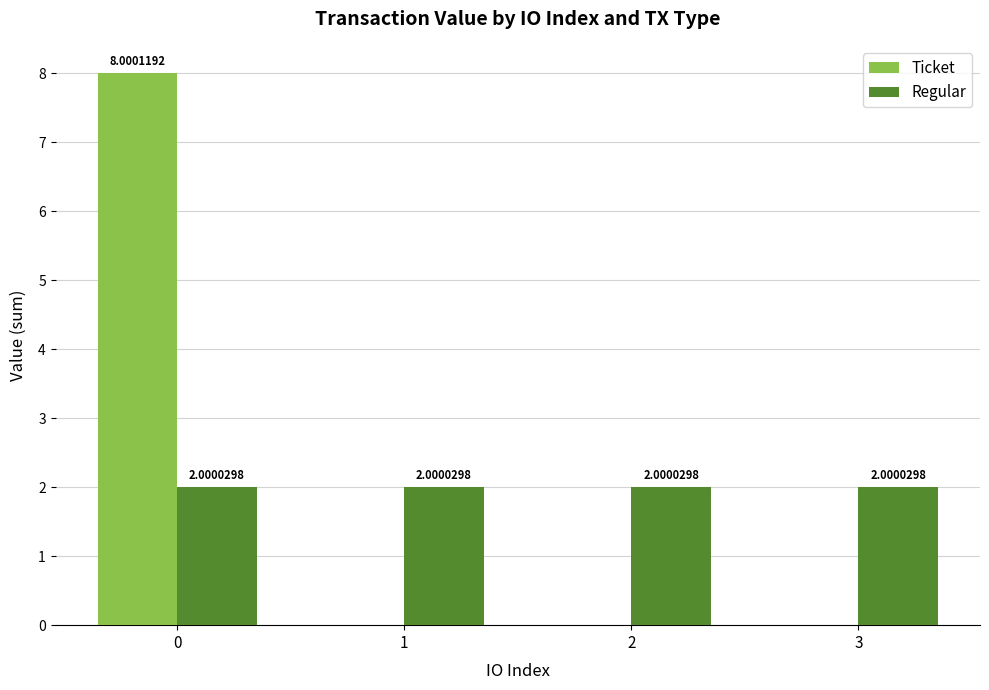

True or false: Regular has a value of 2.0 at 3.

True